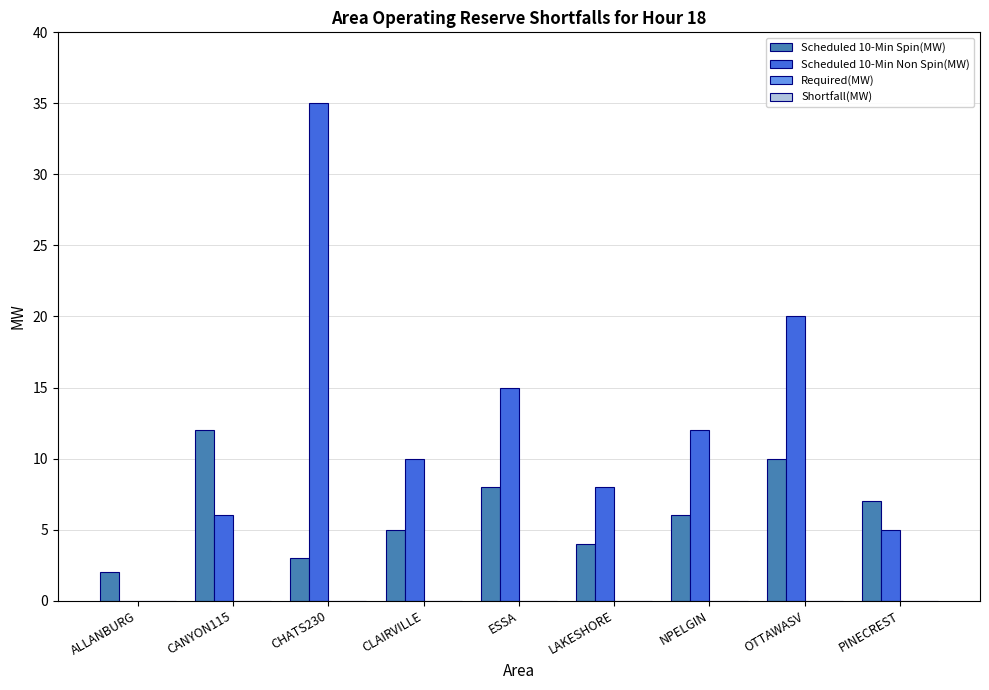

Which series has the largest range (max minus min)?

Scheduled 10-Min Non Spin(MW)